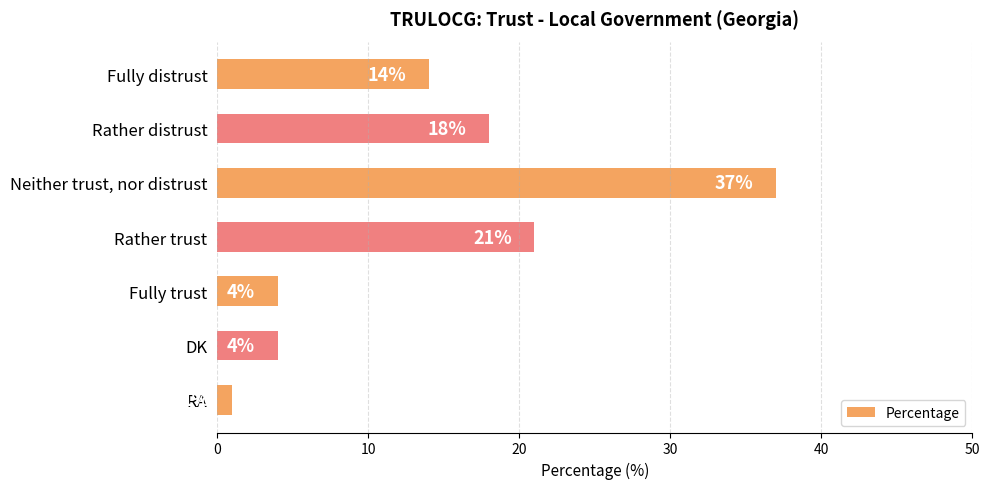

Reading top to bottom, extract all data points from this chart.

14	18	37	21	4	4	1